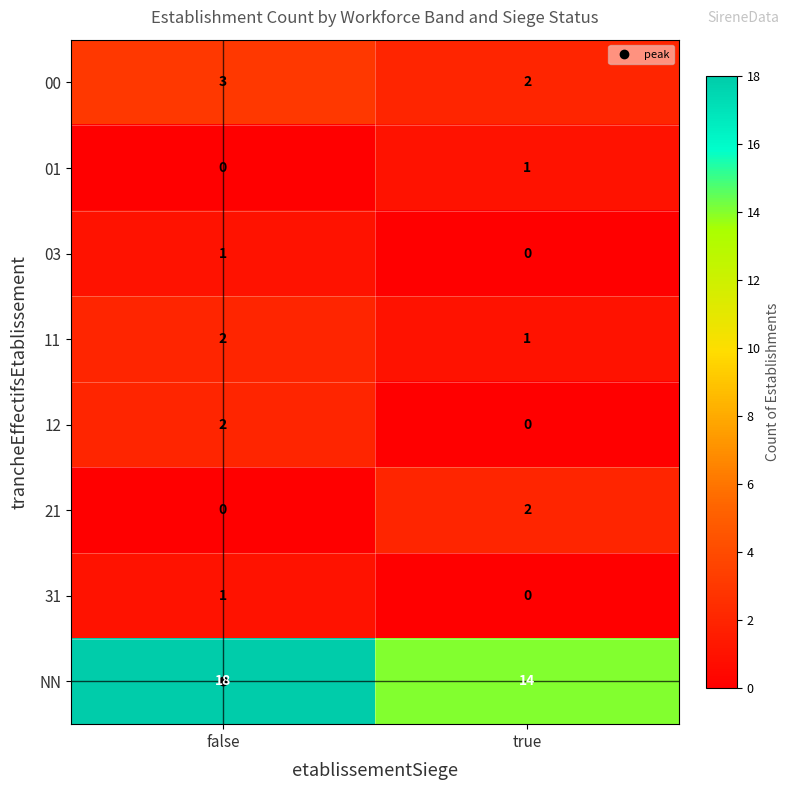

How many categories are shown in the chart?

2